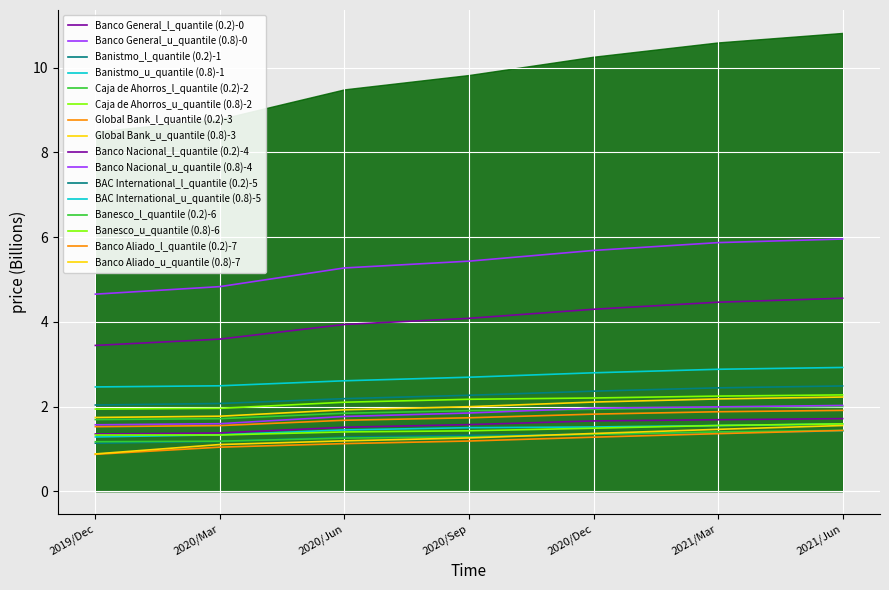

True or false: Banco Aliado has a value of 1.3 at 2020/Sep.

True